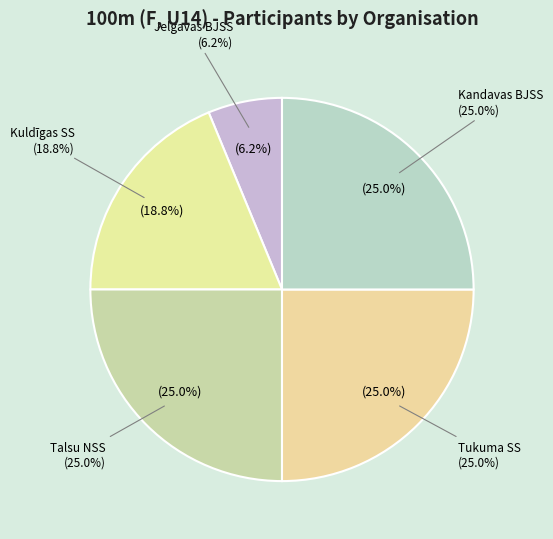

Count the number of slices in the pie.

5